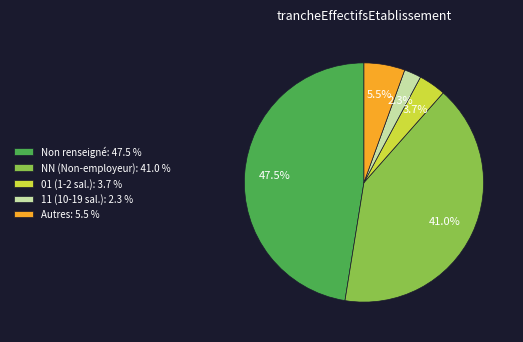

Is there a majority slice in this chart?

No